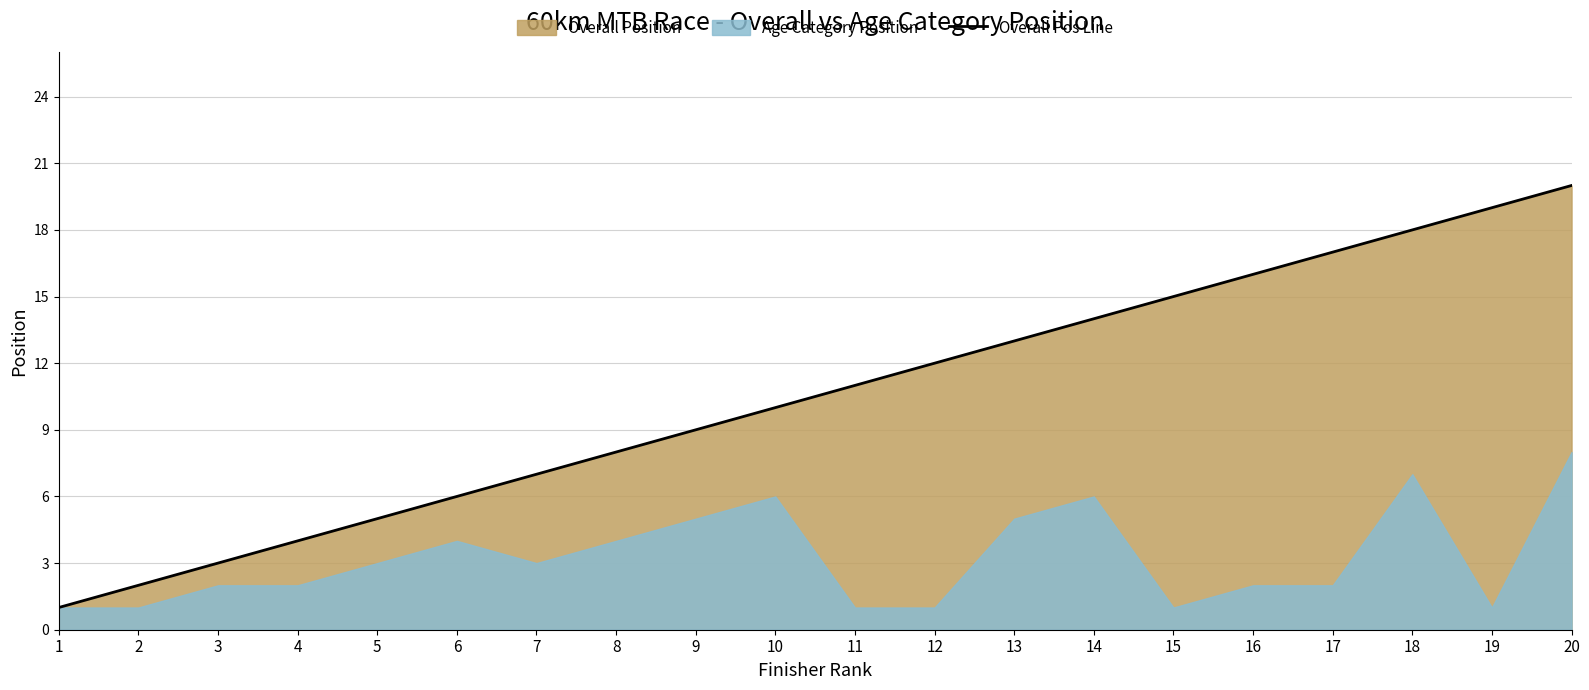

Which category has the highest value across all series?

20